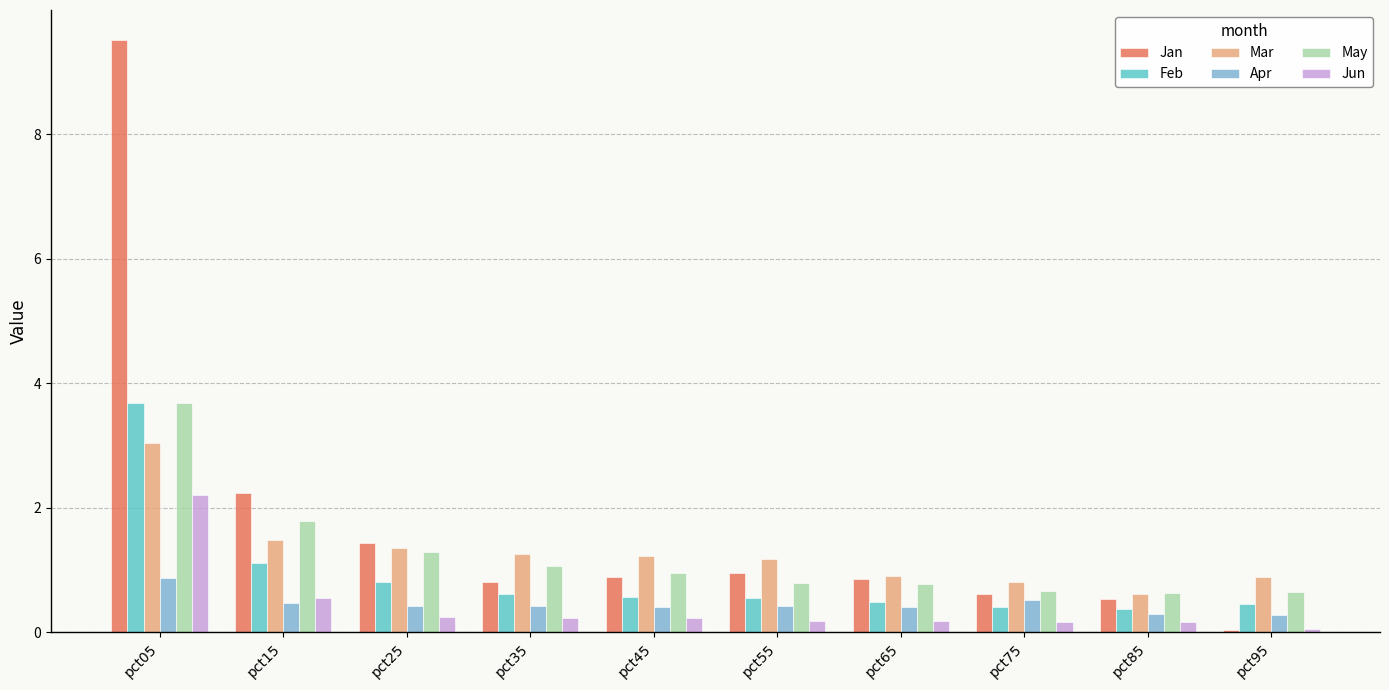

At which label is Jun closest to 1?

pct15